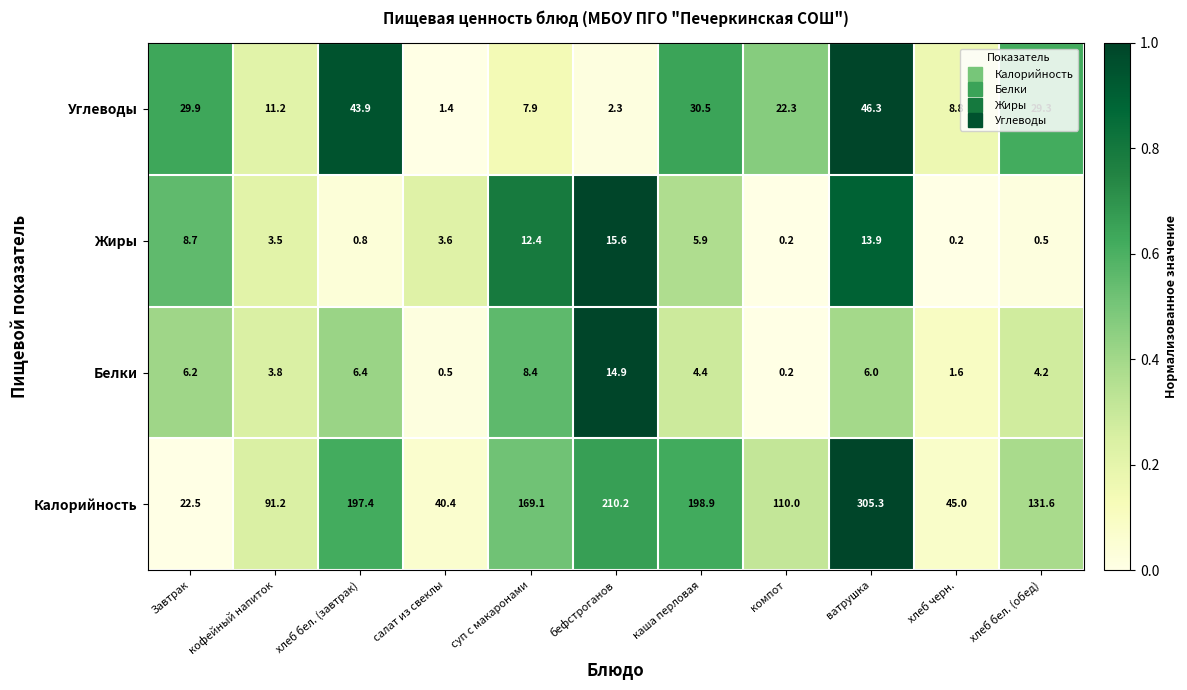

Between салат из свеклы and суп с макаронами, which series saw the biggest shift?

Калорийность